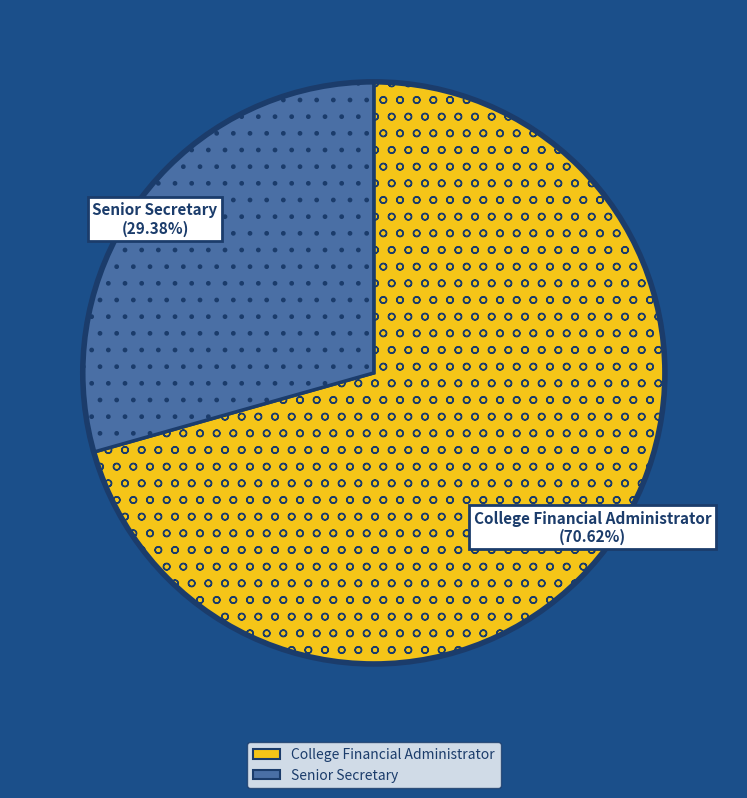

What percentage is NOT represented by Senior Secretary?

70.6%